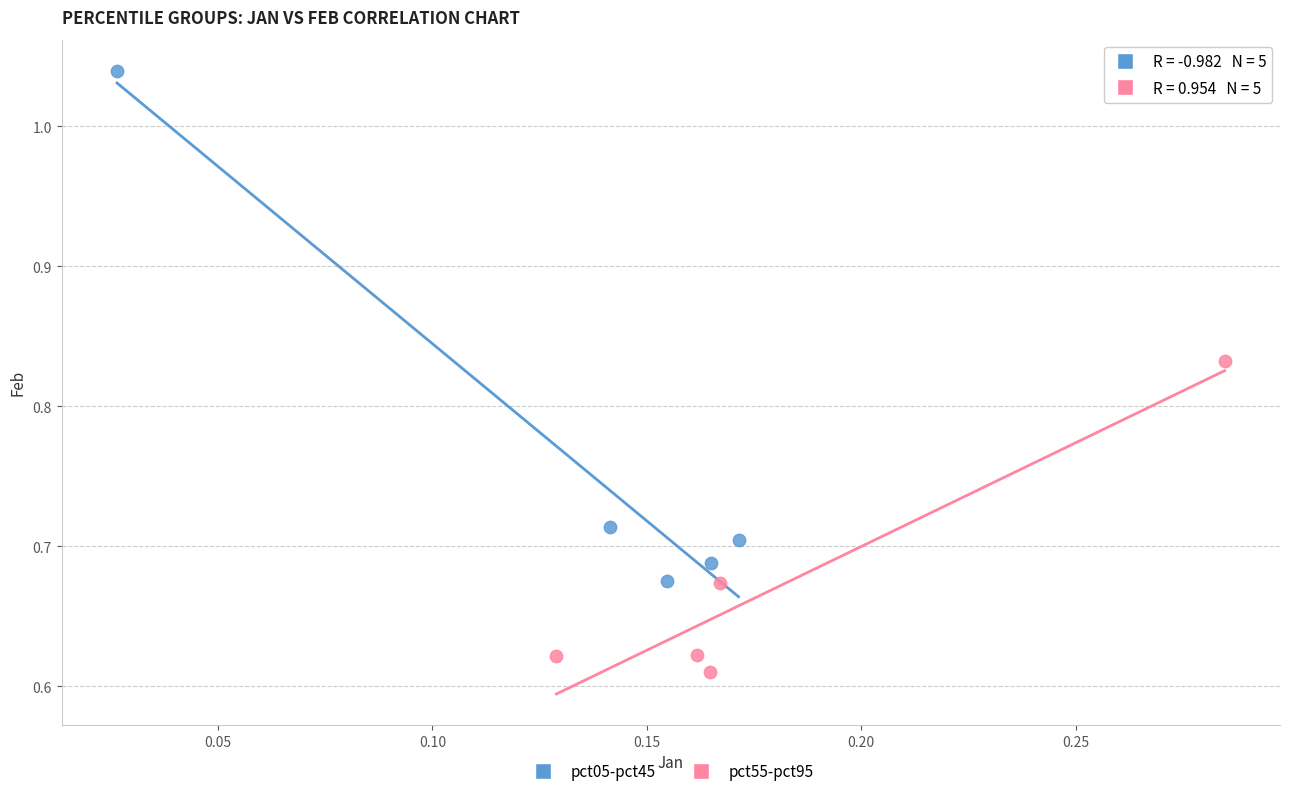

Which series has the widest spread of Y values?

pct05-pct45